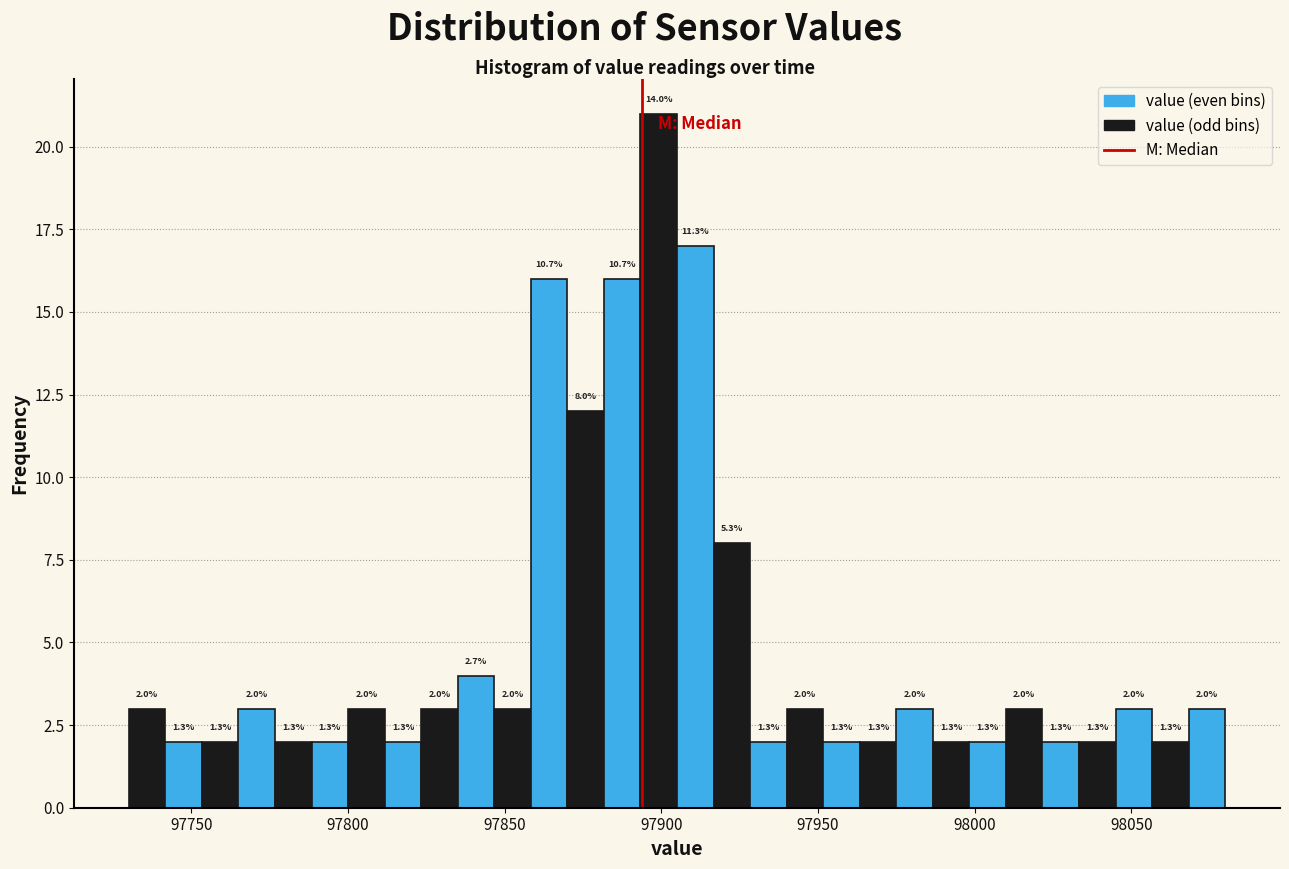

Read against the x-axis, roughly where is the centre of the tallest bar?

97900